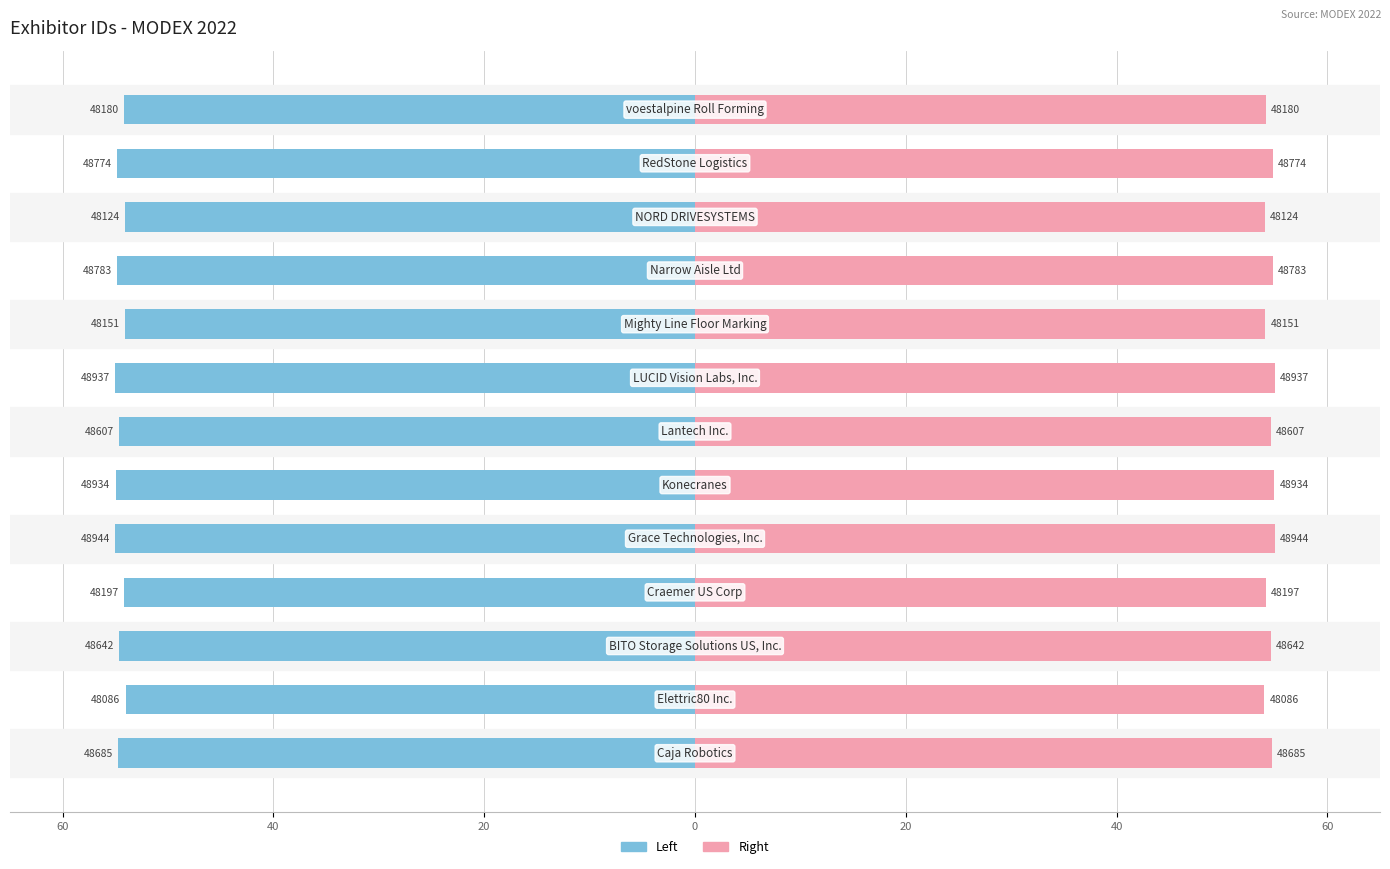

Between 8 and 9, which series saw the biggest shift?

Left (Houma-style)